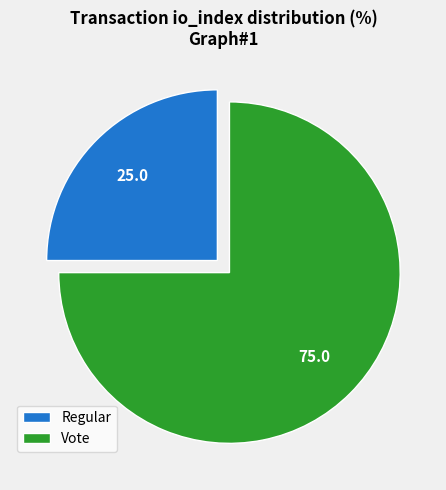

Is Vote the majority of the pie?

Yes